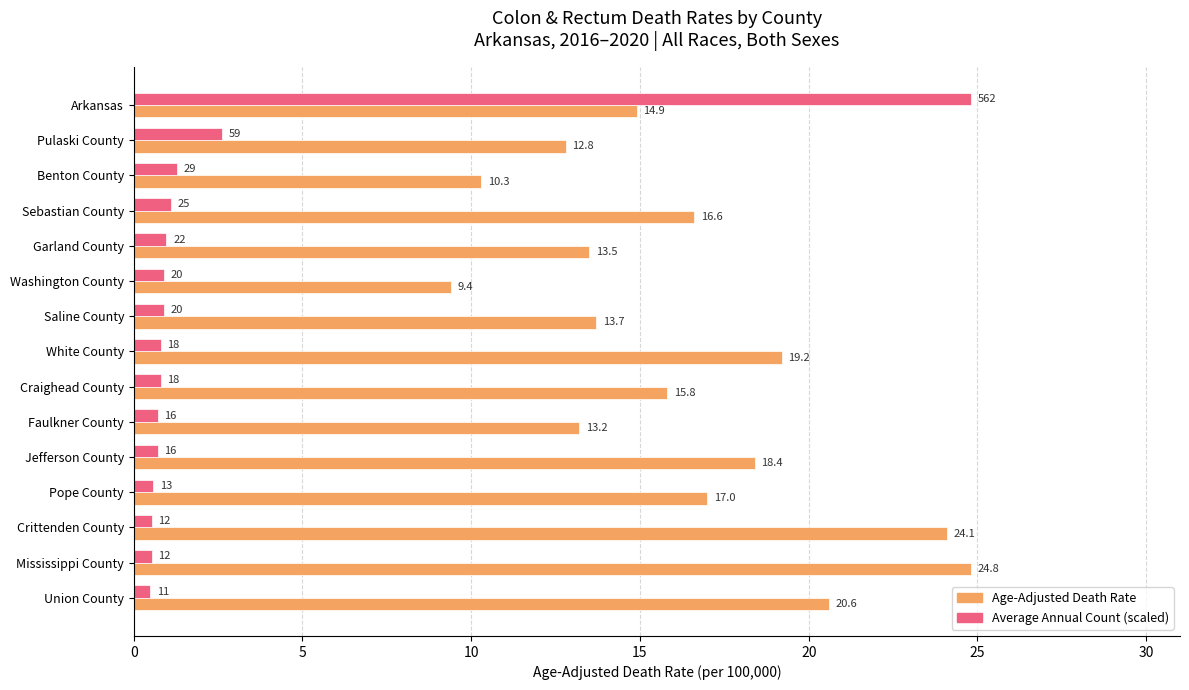

What is the greatest value displayed?

24.8